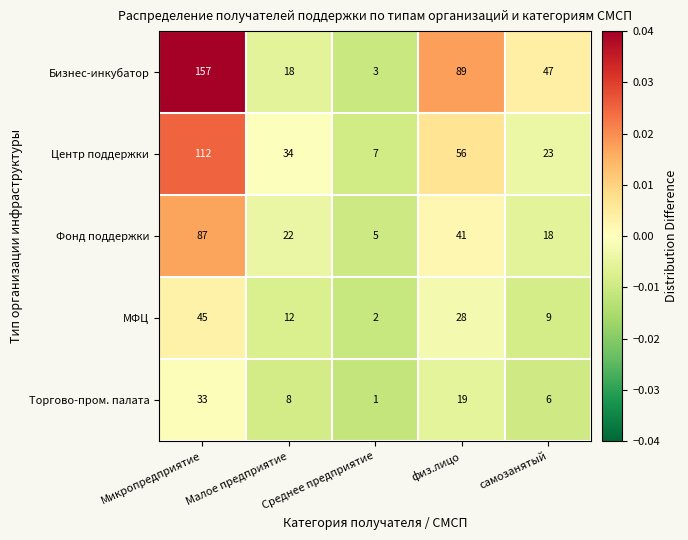

Is the value of Фонд поддержки at самозанятый greater than the value of МФЦ at самозанятый?

Yes